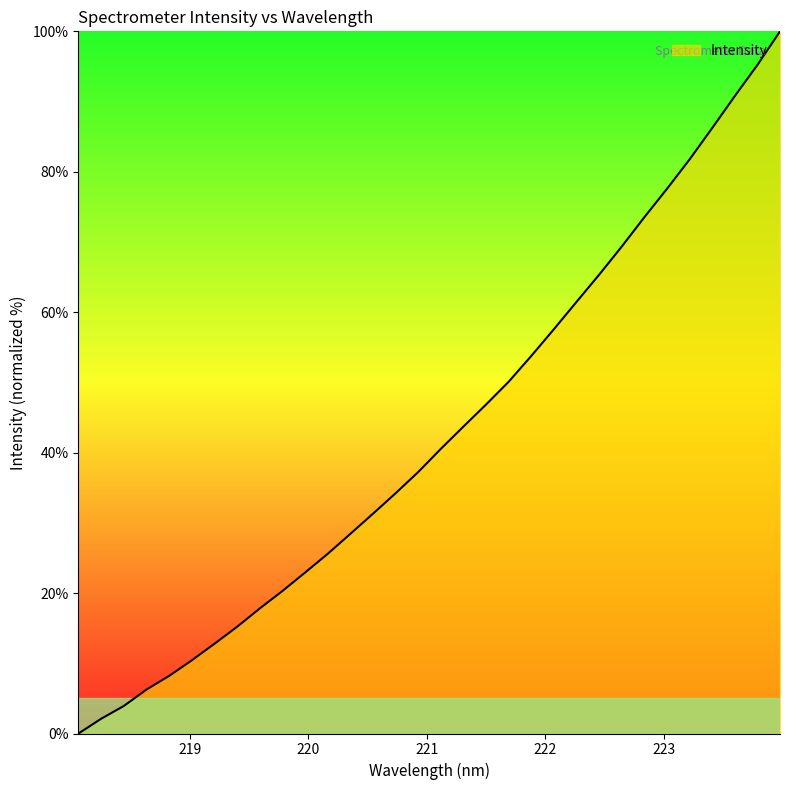

What is the greatest value displayed?

100.0